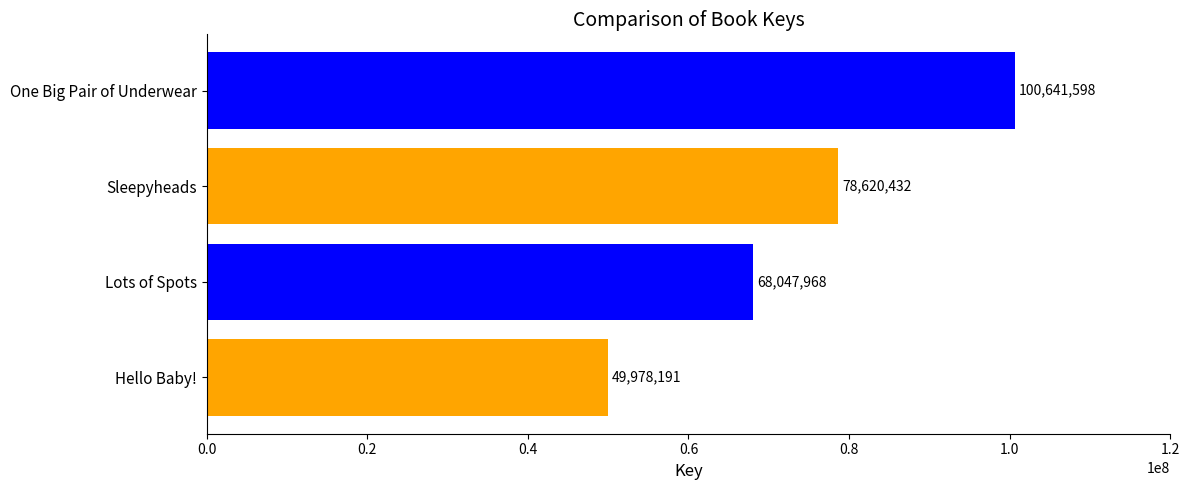

At which category does the chart reach its minimum across all series?

Hello Baby!